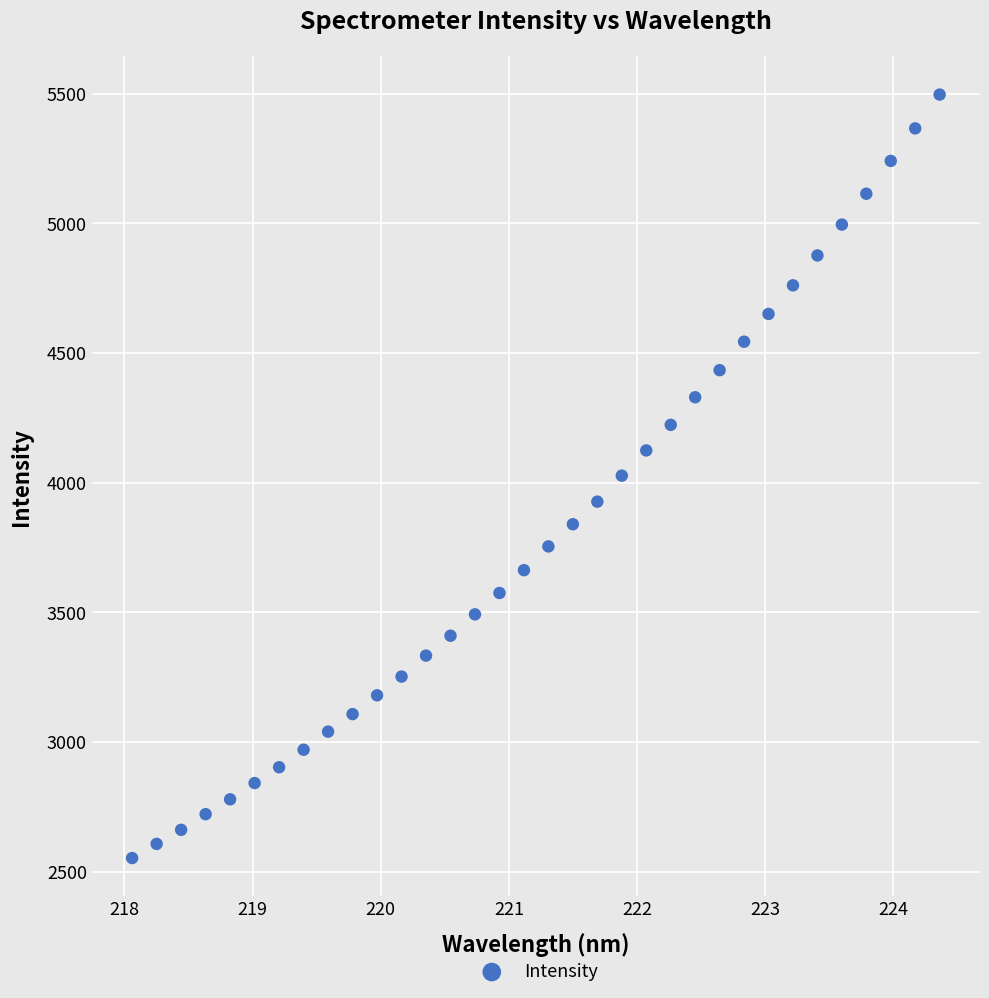

What is the range of Y values (max minus min)?

2943.6